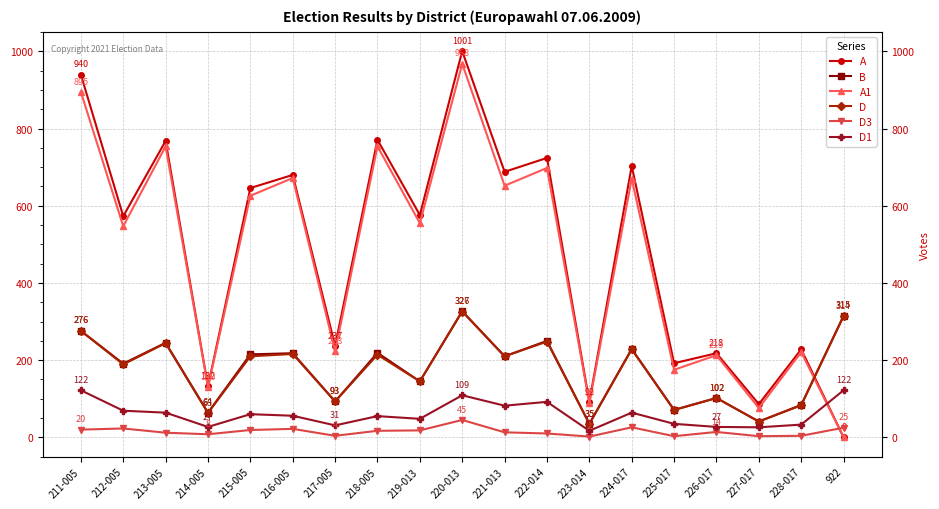

At which category does D3 reach its first local valley?

214-005